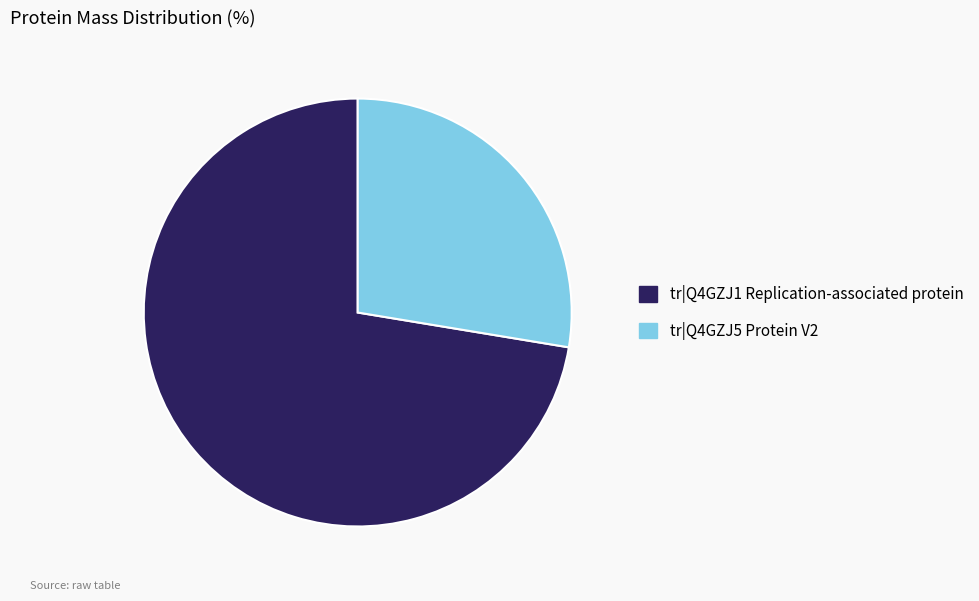

Count the number of slices in the pie.

2